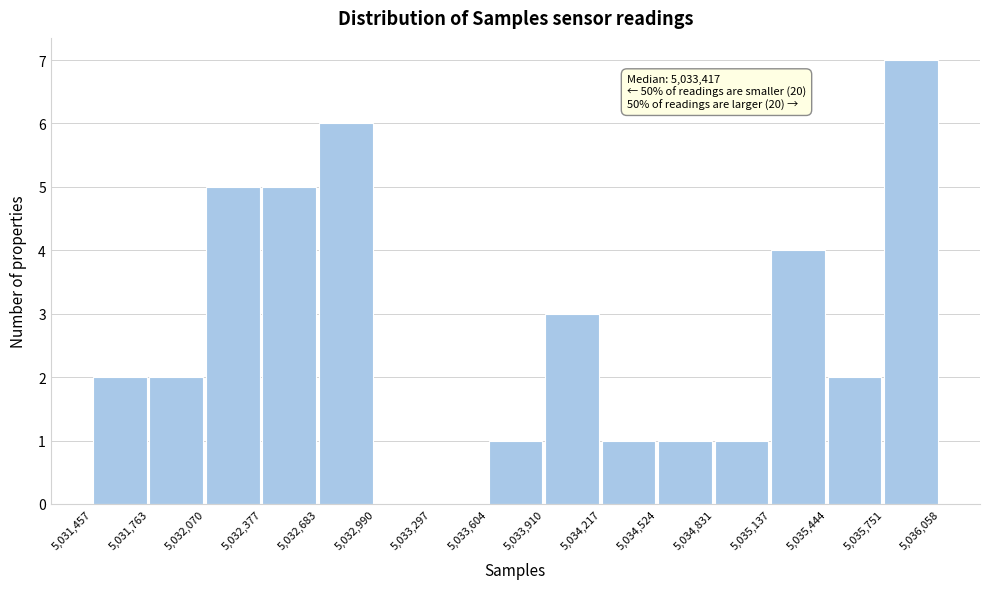

Over which range of the x-axis is the bar tallest?

5,035,751 to 5,036,058